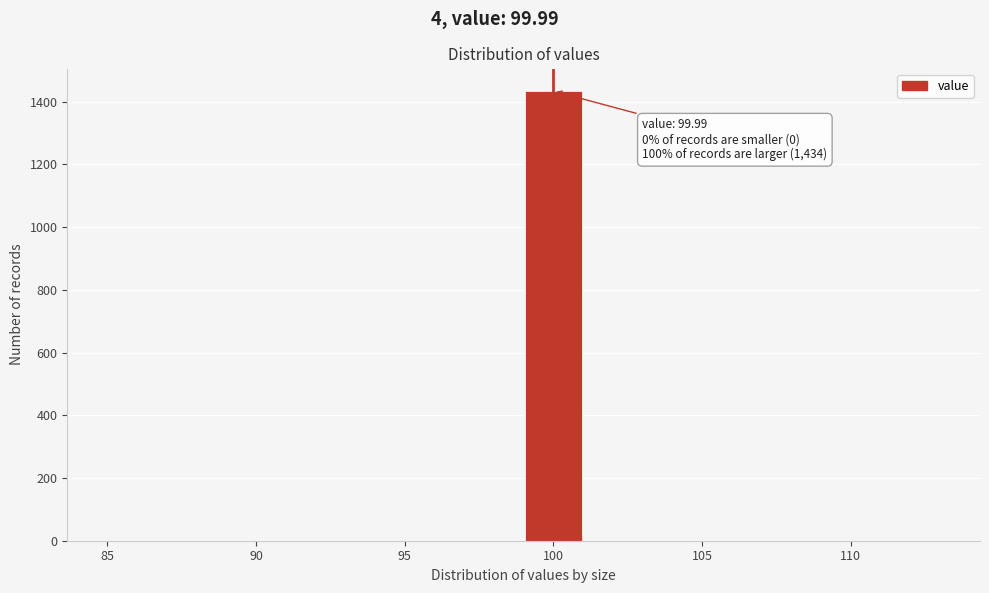

Which range on the x-axis has the tallest bar?

99 to 101